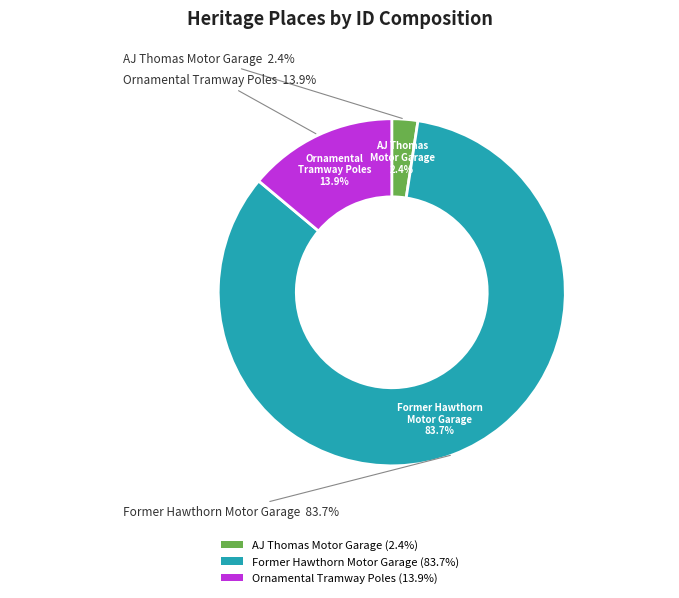

Is the sum of AJ THOMAS MOTOR GARAGE and Ornamental Tramway Poles greater than half?

No